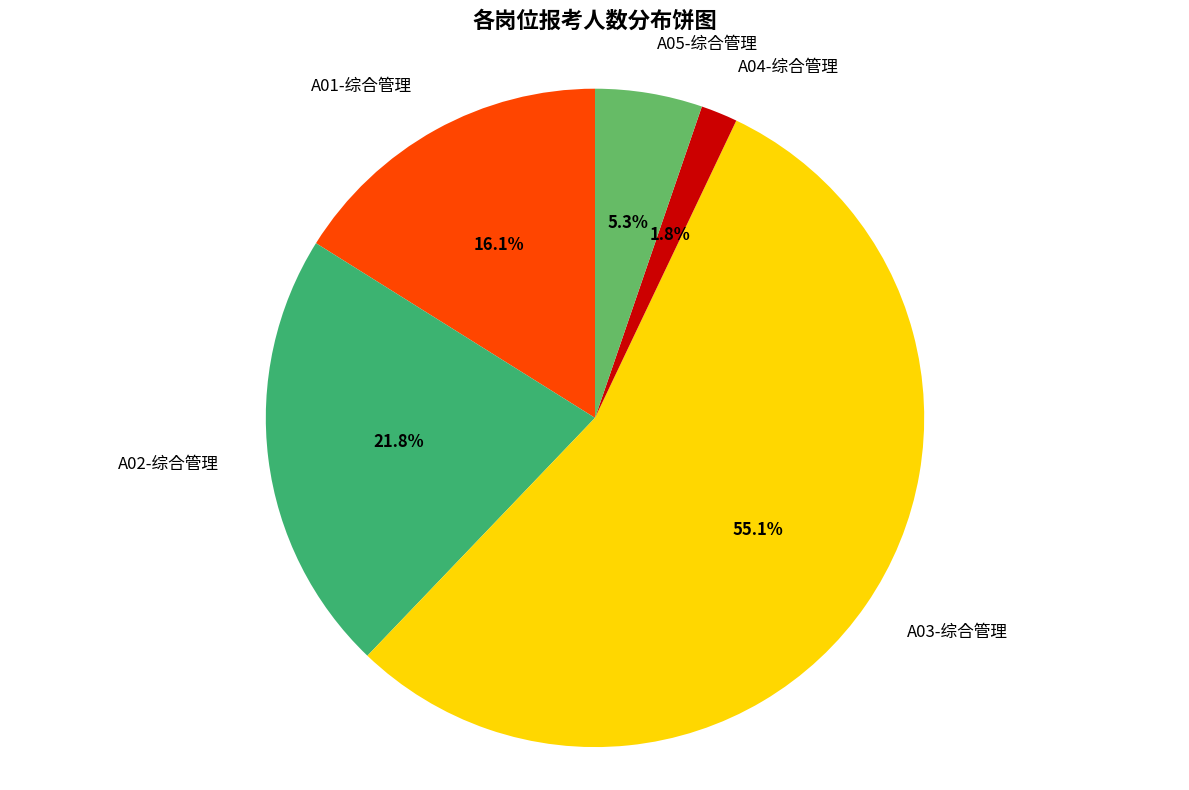

To the nearest percent, what percentage of the pie is A05-综合管理?

5%